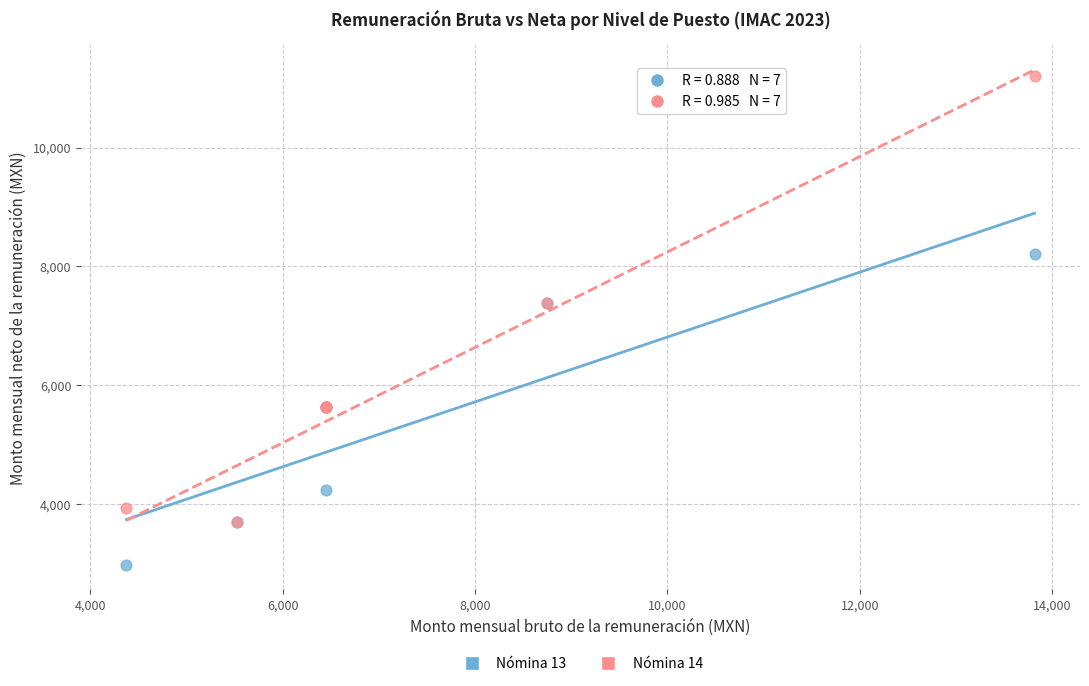

Which series reaches the maximum Y coordinate?

Nómina 14